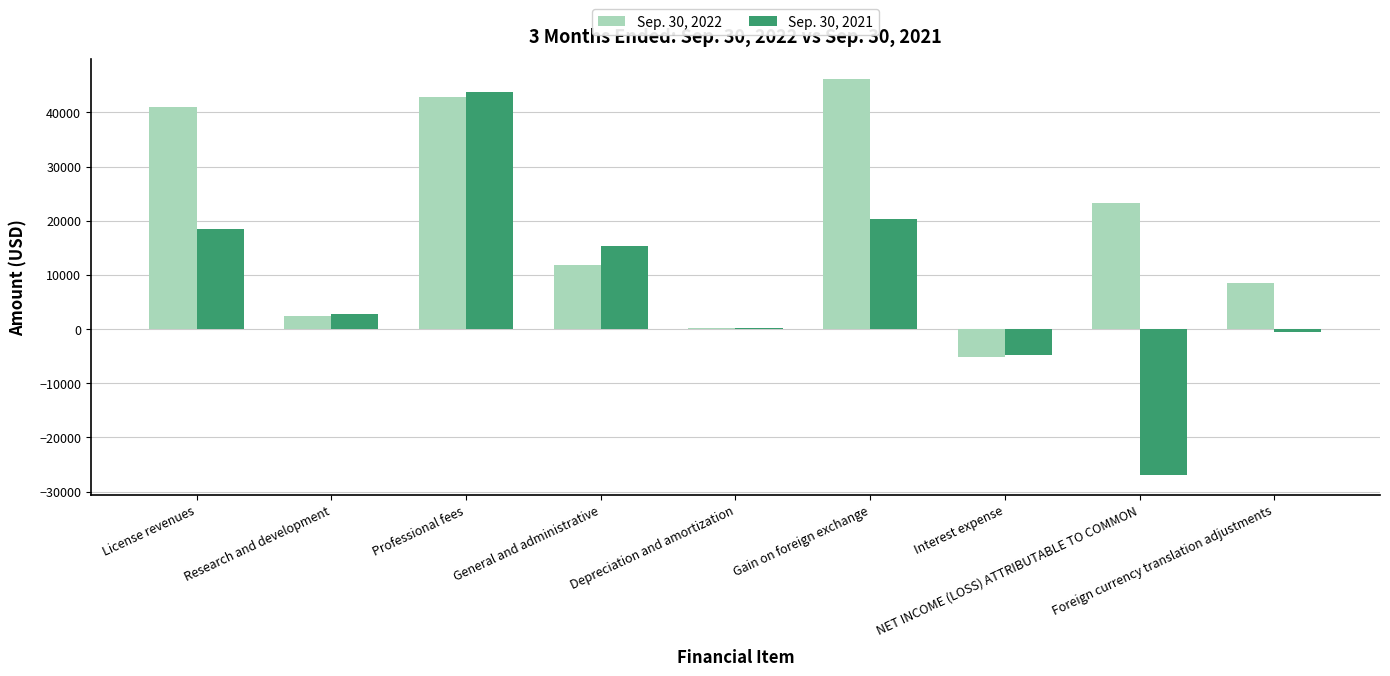

At which label does Sep. 30, 2022 reach its peak?

Gain on foreign exchange